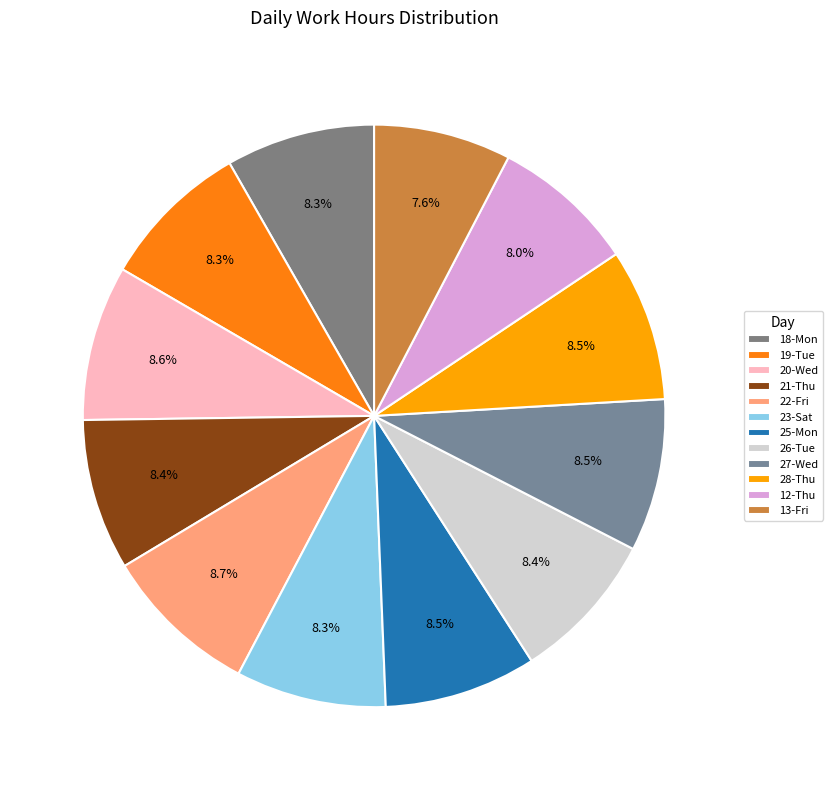

Rank the categories by value from lowest to highest.

13-Fri, 12-Thu, 18-Mon, 19-Tue, 23-Sat, 26-Tue, 21-Thu, 25-Mon, 28-Thu, 27-Wed, 20-Wed, 22-Fri